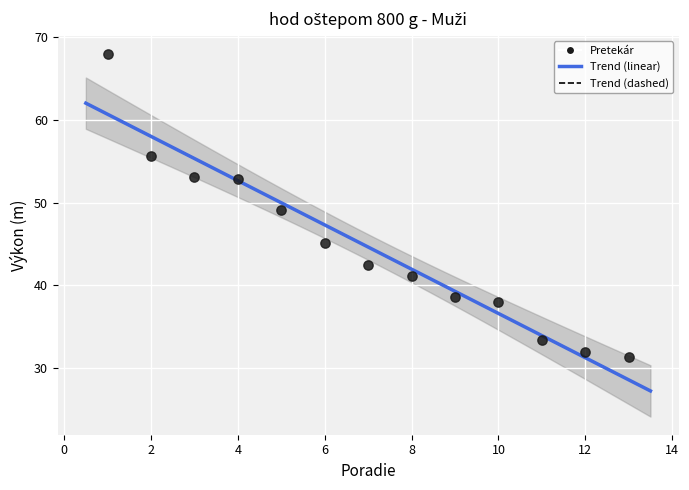

What is the range of Y values (max minus min)?

36.7